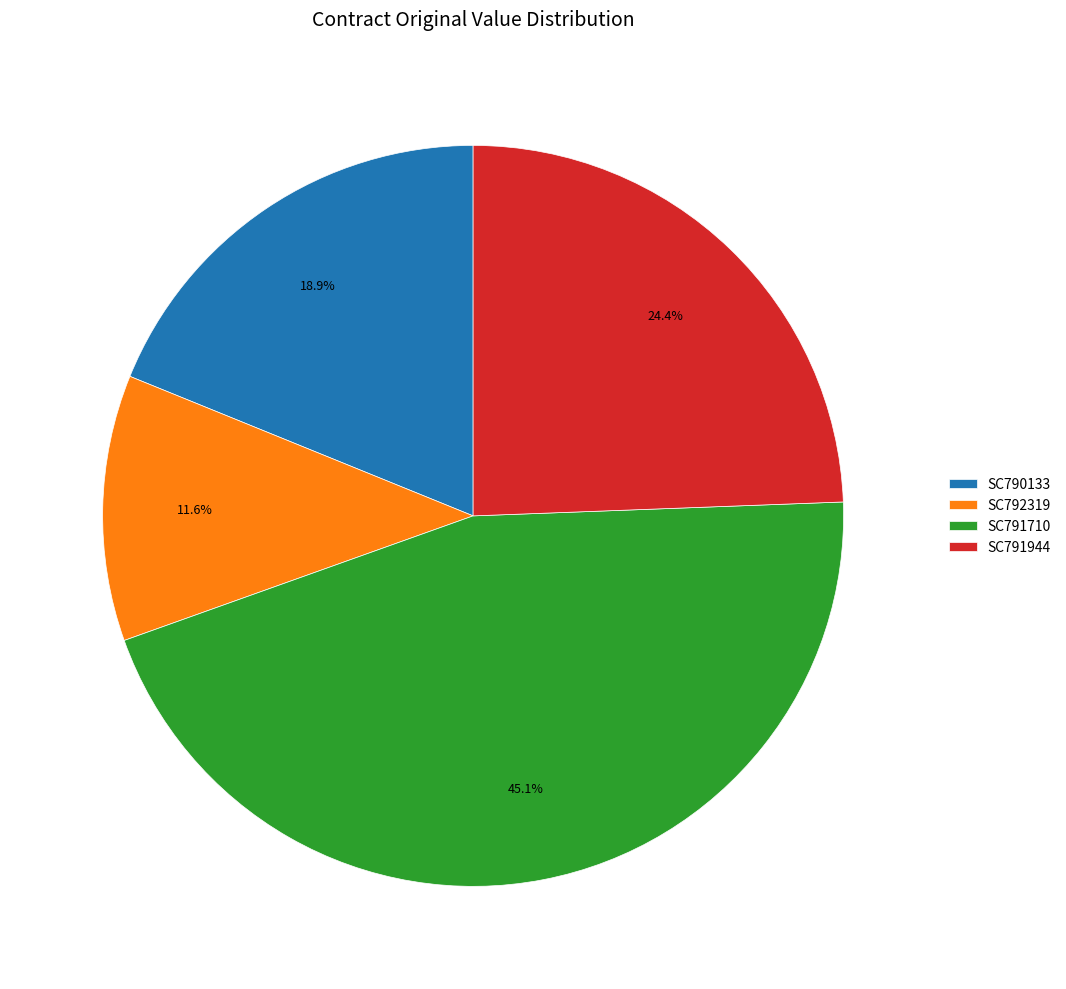

The SC791944 slice represents 16% of the pie. True or false?

False